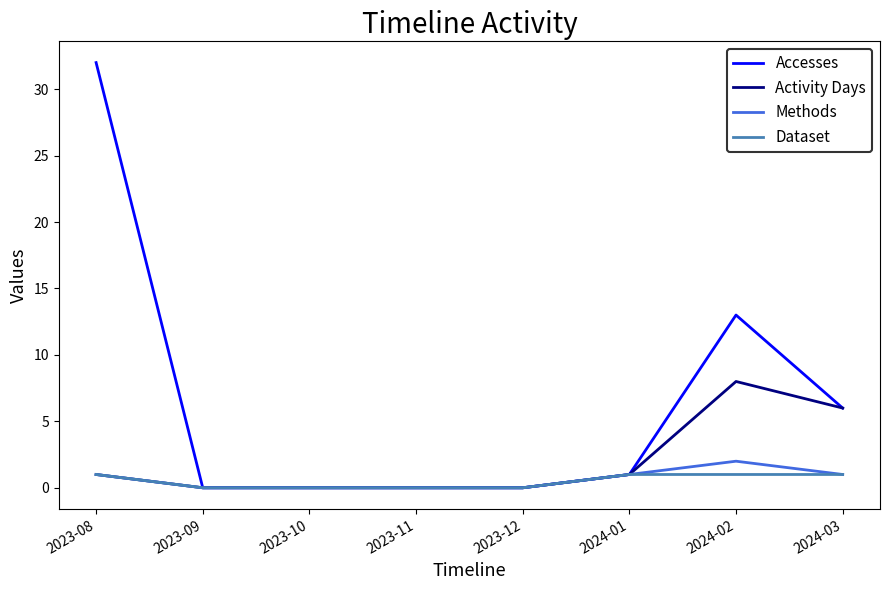

Which series changed the most between 2023-11 and 2024-02?

Accesses